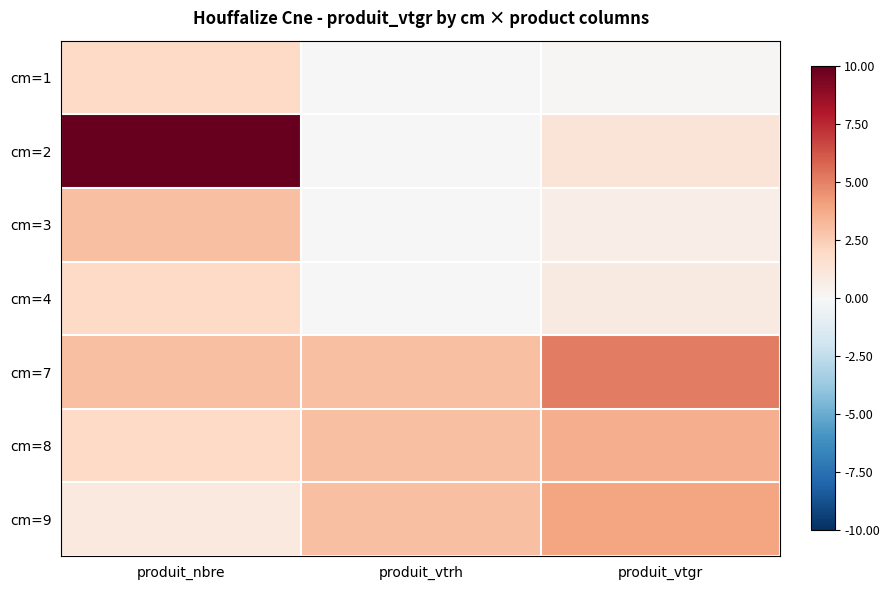

Reading left to right, what are all the values shown in this chart?

cm=1: produit_nbre=2.0	produit_vtrh=0.0	produit_vtgr=0.1
cm=2: produit_nbre=10.0	produit_vtrh=0.0	produit_vtgr=1.3
cm=3: produit_nbre=3.0	produit_vtrh=0.0	produit_vtgr=0.7
cm=4: produit_nbre=2.0	produit_vtrh=0.0	produit_vtgr=0.9
cm=7: produit_nbre=3.0	produit_vtrh=3.0	produit_vtgr=5.1
cm=8: produit_nbre=2.0	produit_vtrh=3.0	produit_vtgr=3.6
cm=9: produit_nbre=1.0	produit_vtrh=3.0	produit_vtgr=4.0